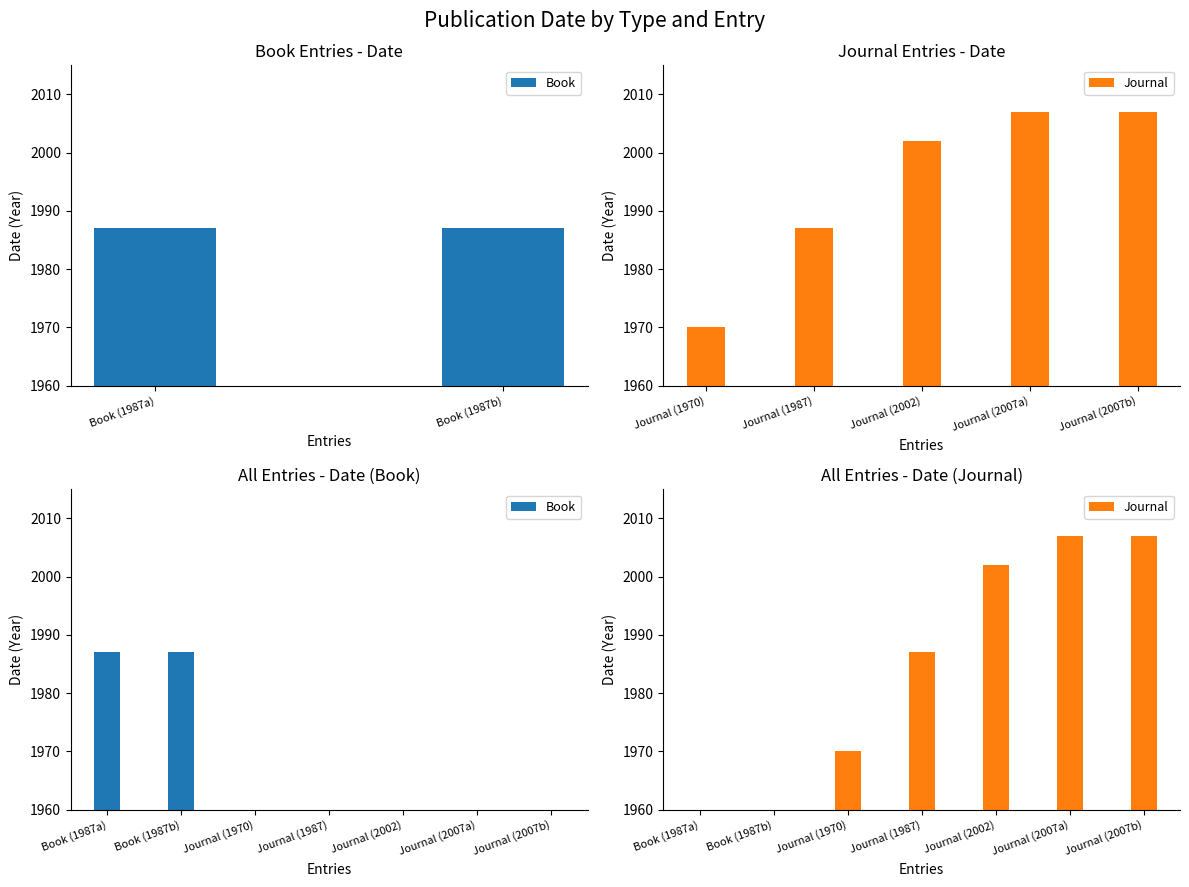

Count the number of data series in this chart.

2